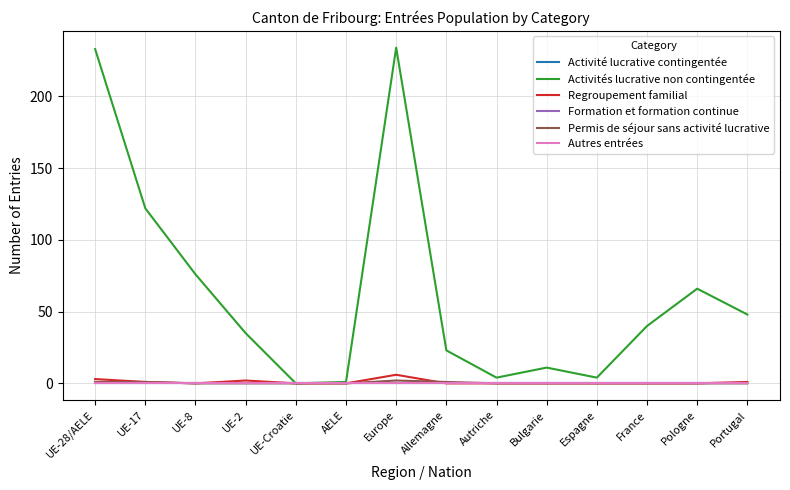

What is the difference between the Regroupement familial values at Bulgarie and Portugal?

1